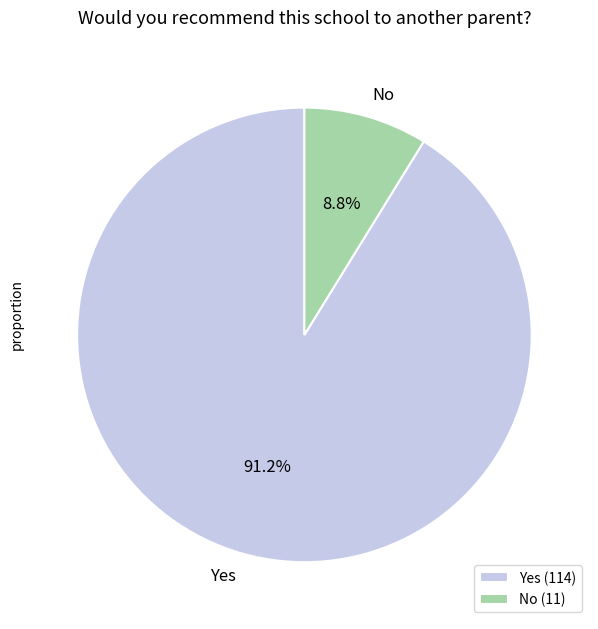

The Yes slice represents 79% of the pie. True or false?

False